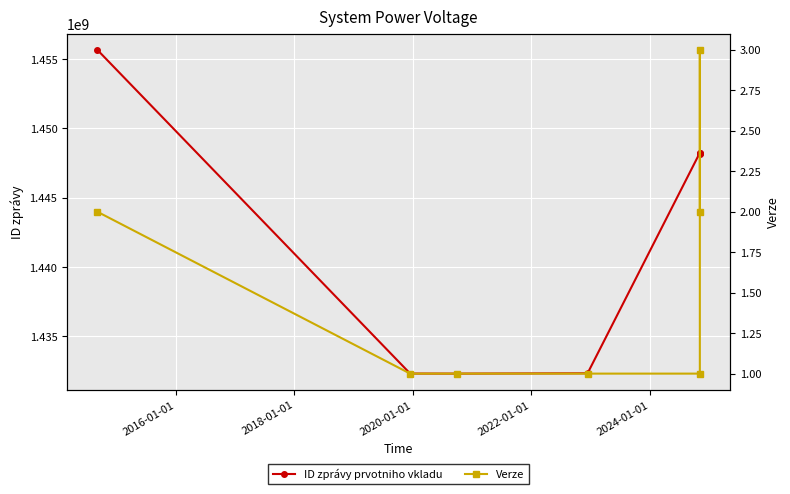

Rank the series by their average value, from lowest to highest.

Verze, ID zprávy prvotniho vkladu